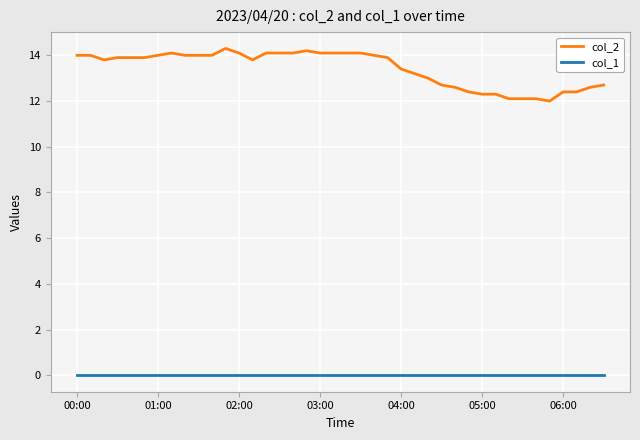

List the series in order of their overall mean, lowest first.

col_1, col_2